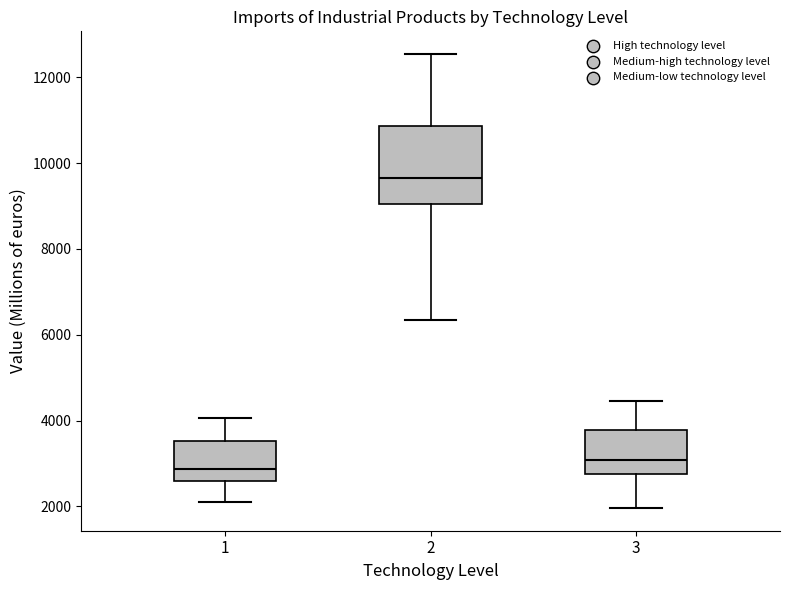

Reading left to right, read every box against the y-axis: the position of its median line, the range the box covers, and the ends of its whiskers. The values are not printed on the chart, so give them approximately, as read against the axis.

1: median 2800, box 2600 to 3600, whiskers 2000 to 4000
2: median 9600, box 9000 to 10800, whiskers 6400 to 12600
3: median 3000, box 2800 to 3800, whiskers 2000 to 4400